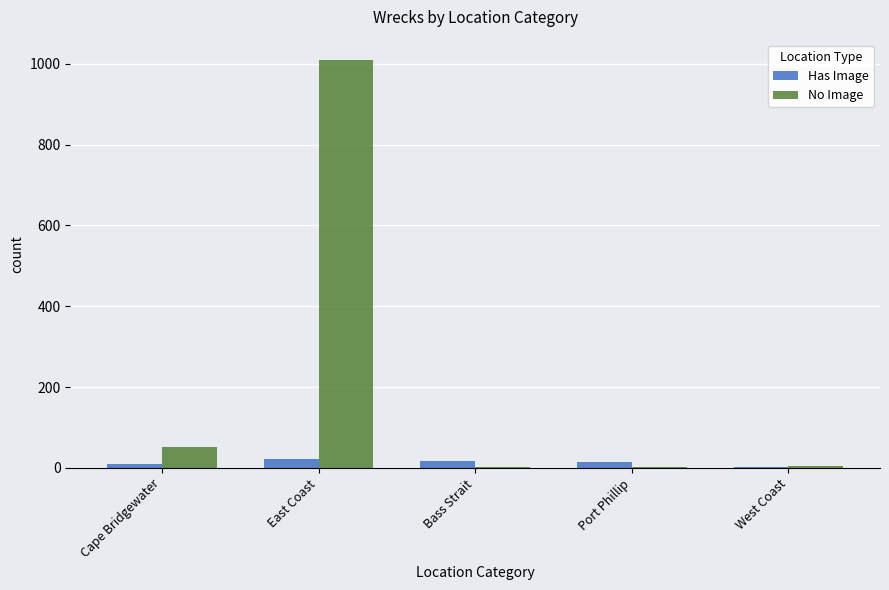

What is the sum of all Has Image values?

67